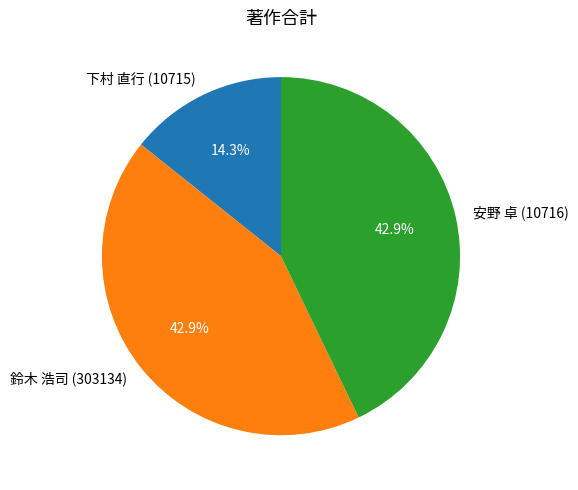

Which slice is the smallest?

下村 直行 (10715)